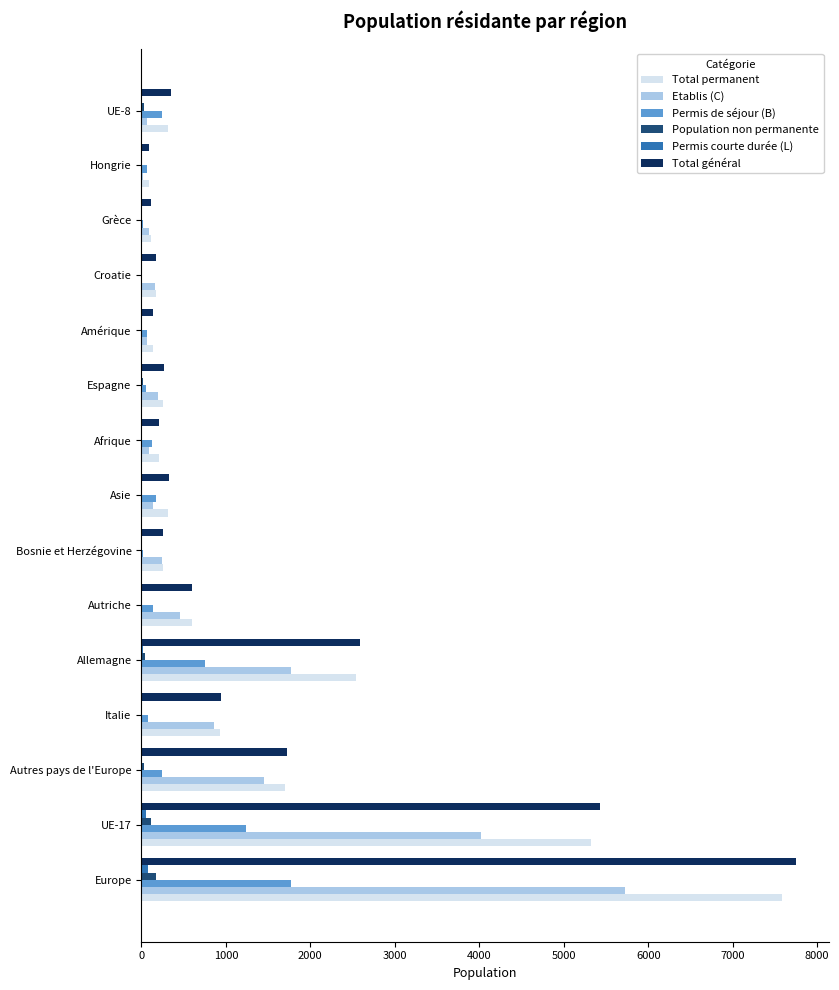

At which category is the sum across all series the highest?

Europe